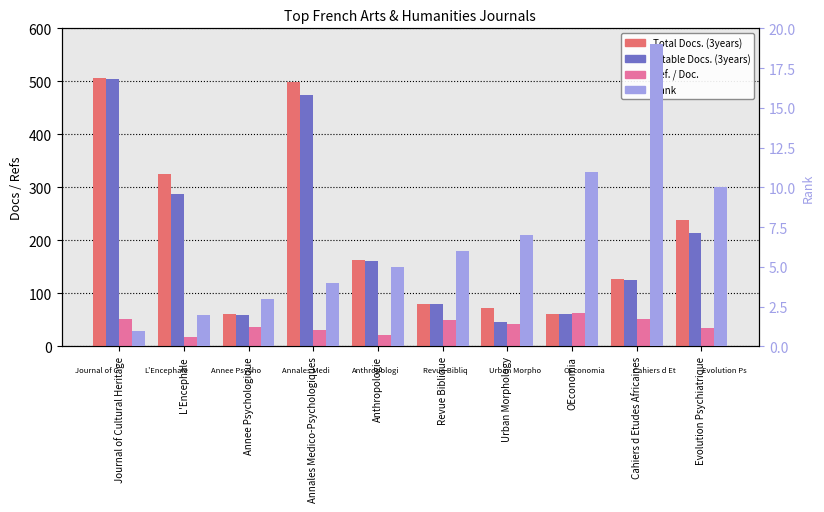

What are all the series names shown in the legend?

Total Docs. (3years), Citable Docs. (3years), Ref. / Doc., Rank